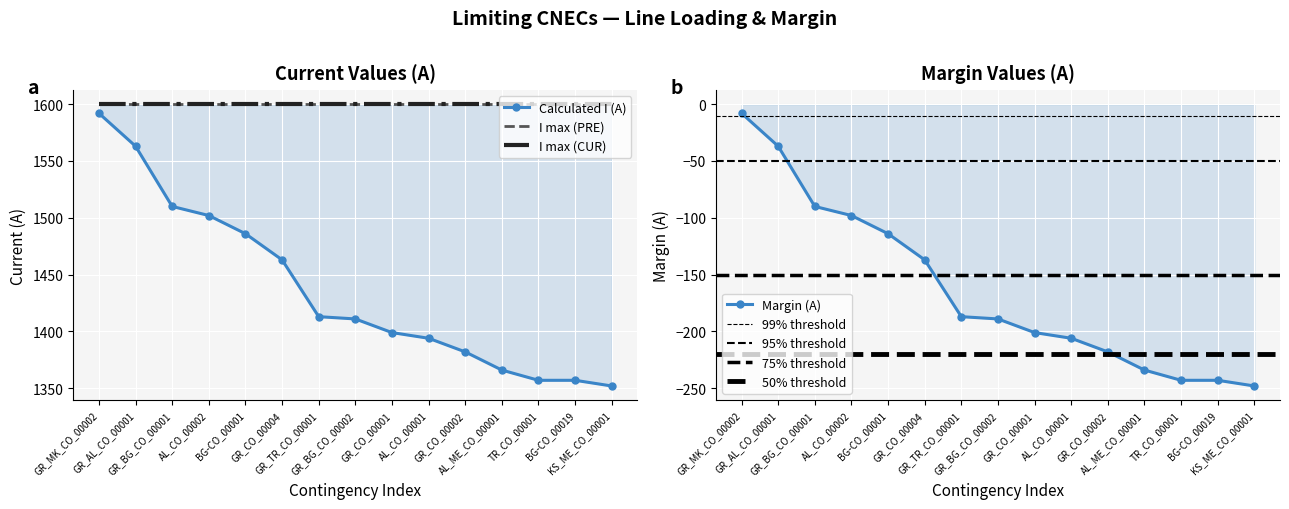

Reading left to right, transcribe all the data shown in this chart.

Calculated I (A): GR_MK_CO_00002=1592	GR_AL_CO_00001=1563	GR_BG_CO_00001=1510	AL_CO_00002=1502	BG-CO_00001=1486	GR_CO_00004=1463	GR_TR_CO_00001=1413	GR_BG_CO_00002=1411	GR_CO_00001=1399	AL_CO_00001=1394	GR_CO_00002=1382	AL_ME_CO_00001=1366	TR_CO_00001=1357	BG-CO_00019=1357	KS_ME_CO_00001=1352
Margin (A): GR_MK_CO_00002=-8	GR_AL_CO_00001=-37	GR_BG_CO_00001=-90	AL_CO_00002=-98	BG-CO_00001=-114	GR_CO_00004=-137	GR_TR_CO_00001=-187	GR_BG_CO_00002=-189	GR_CO_00001=-201	AL_CO_00001=-206	GR_CO_00002=-218	AL_ME_CO_00001=-234	TR_CO_00001=-243	BG-CO_00019=-243	KS_ME_CO_00001=-248